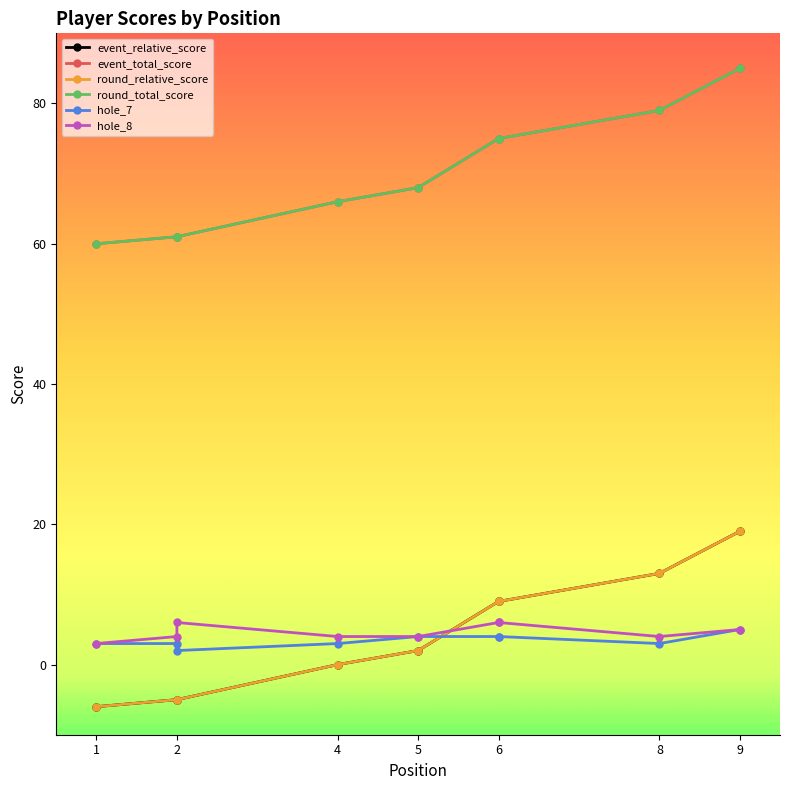

What is the difference between the second highest and minimum values in the event_relative_score series?

19